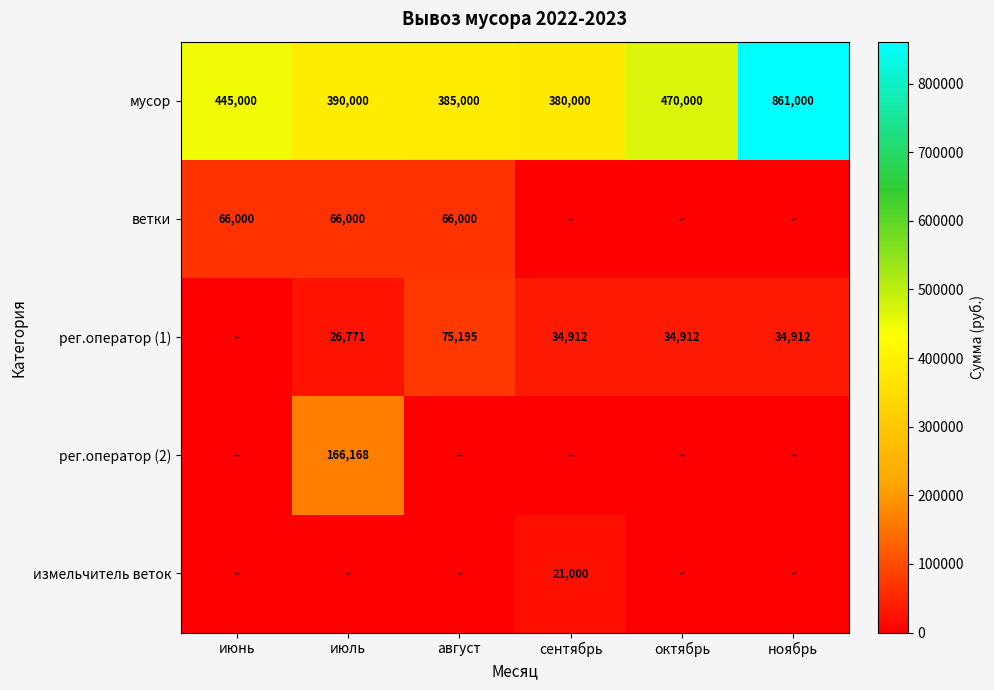

What is the difference between the мусор values at сентябрь and август?

5000